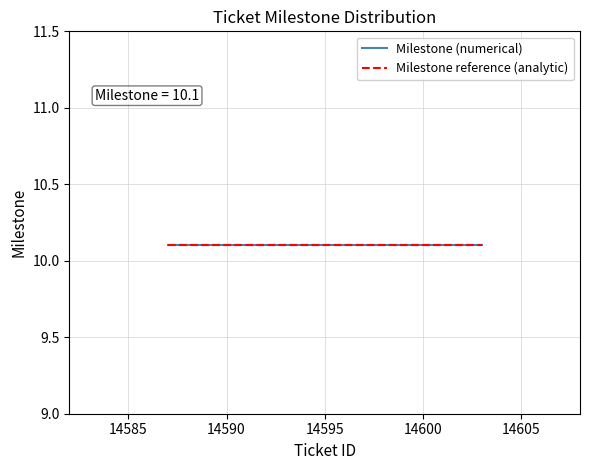

List the labels in order of Milestone value, smallest first.

14587, 14589, 14590, 14591, 14592, 14593, 14594, 14599, 14603